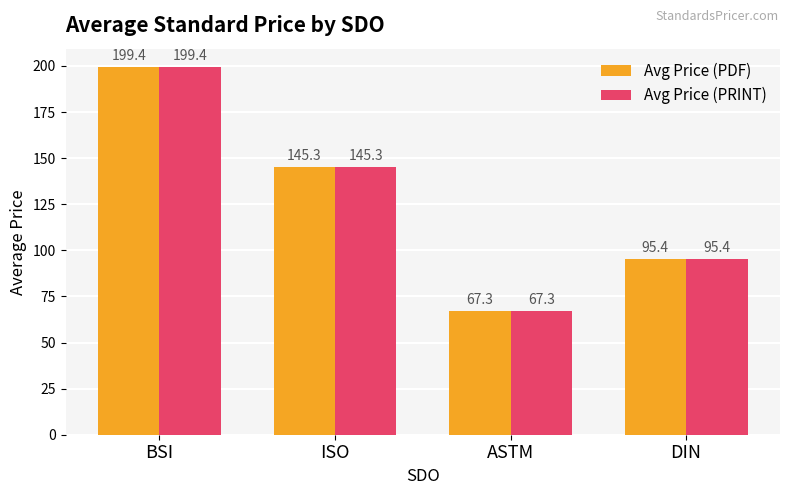

What is the total value across all series at BSI?

398.8